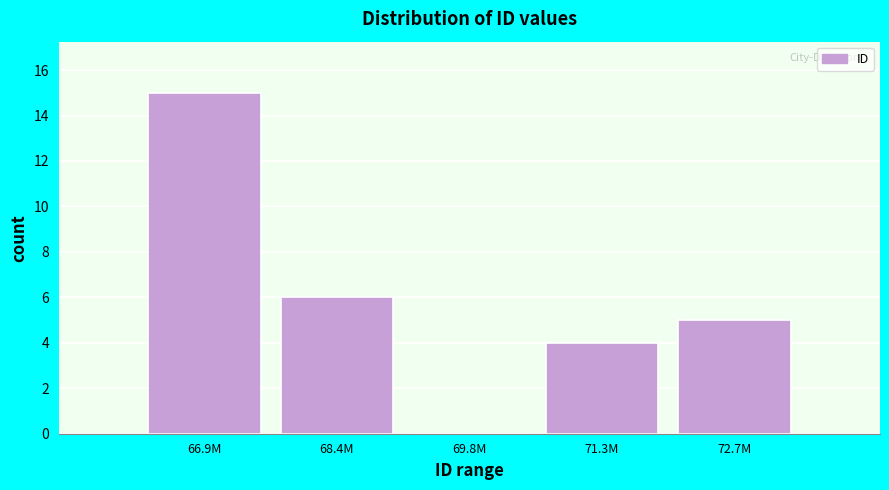

Reading left to right, extract all data points from this chart.

66.9M=15	68.4M=6	69.8M=0	71.3M=4	72.7M=5